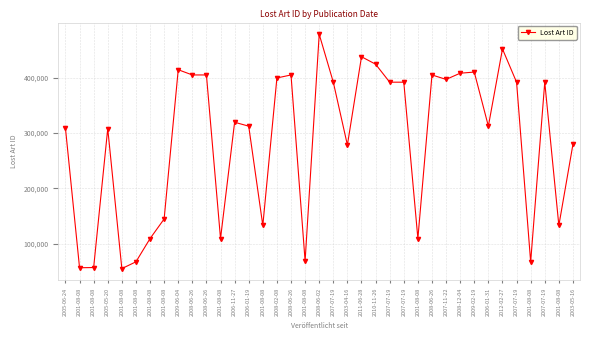

Count the number of data series in this chart.

1